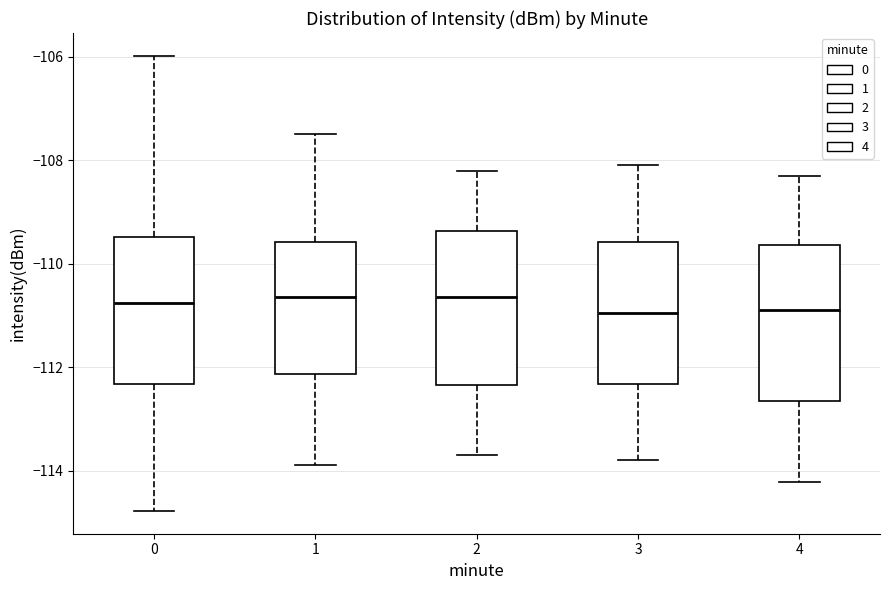

Reading left to right, transcribe this box plot: for each box, give where its median line is, the range the box spans, and where its two whiskers end, as read against the y-axis. The values are not printed on the chart, so give them approximately, as read against the axis.

0: median -110.8, box -112.4 to -109.4, whiskers -114.8 to -106.0
1: median -110.6, box -112.2 to -109.6, whiskers -113.8 to -107.4
2: median -110.6, box -112.4 to -109.4, whiskers -113.6 to -108.2
3: median -111.0, box -112.4 to -109.6, whiskers -113.8 to -108.0
4: median -110.8, box -112.6 to -109.6, whiskers -114.2 to -108.2